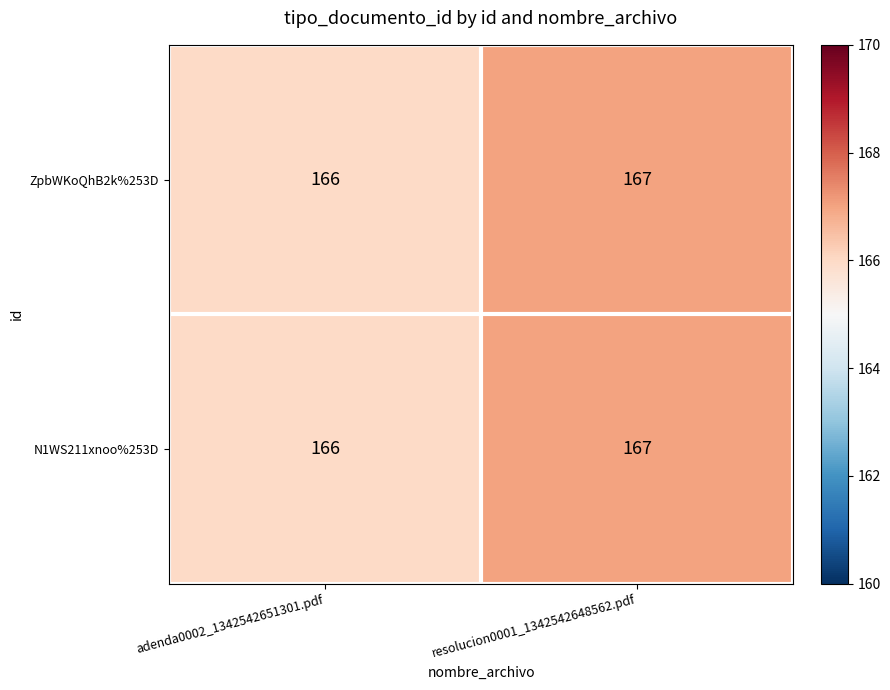

Which label corresponds to the smallest value in the chart?

adenda0002_1342542651301.pdf